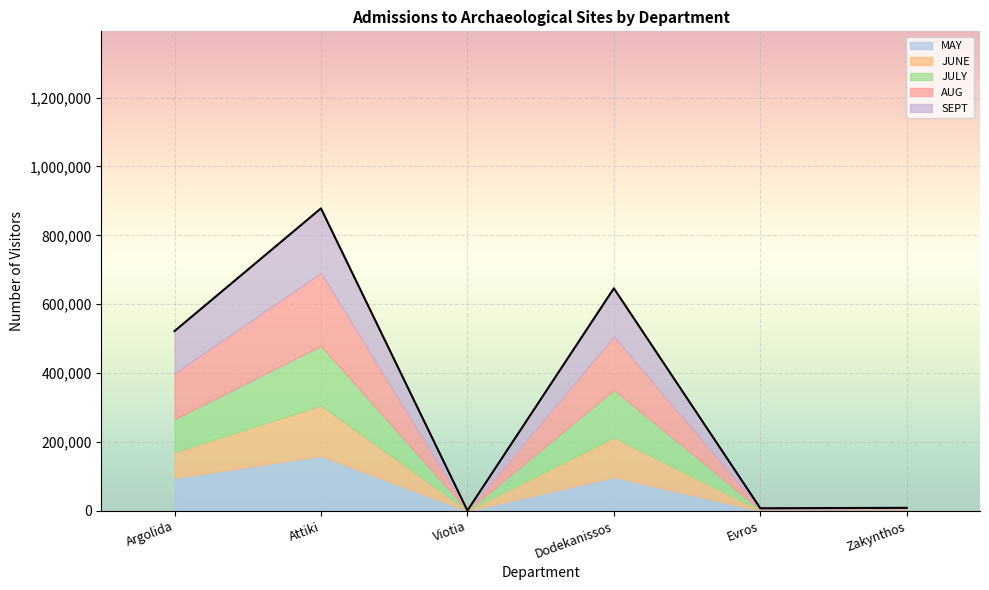

At which category does AUG reach its first local valley?

Viotia